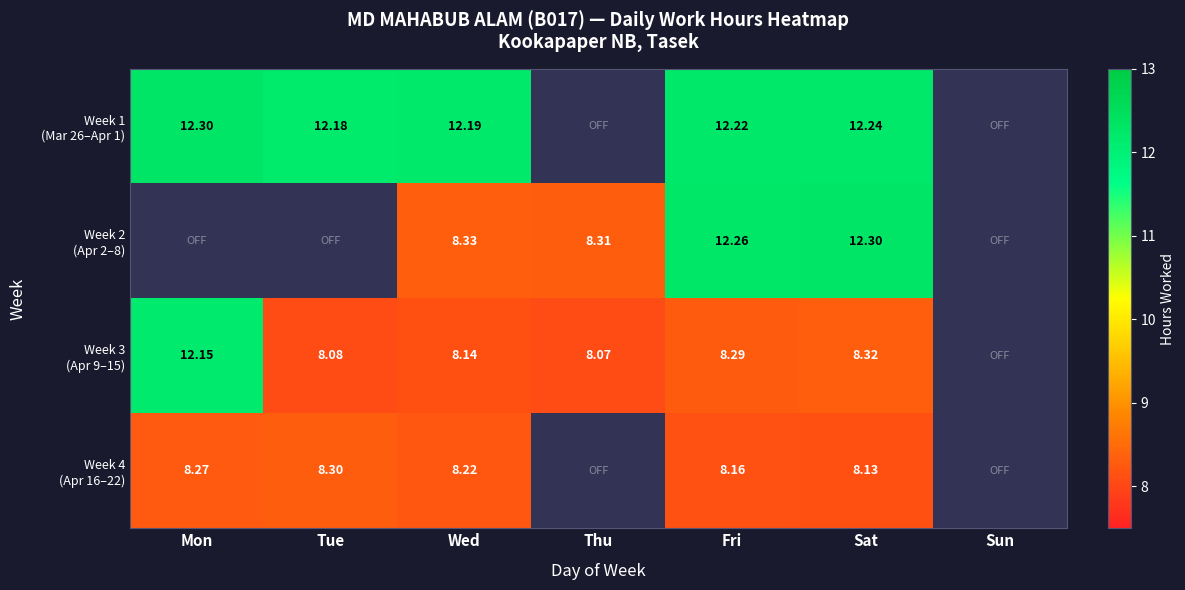

Which series changed the most between Mon and Tue?

Week 3 (Apr 9–15)